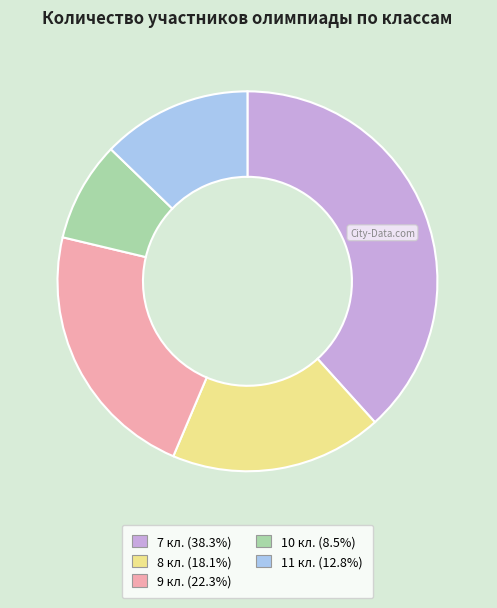

Is the sum of 10 кл. and 8 кл. greater than half?

No